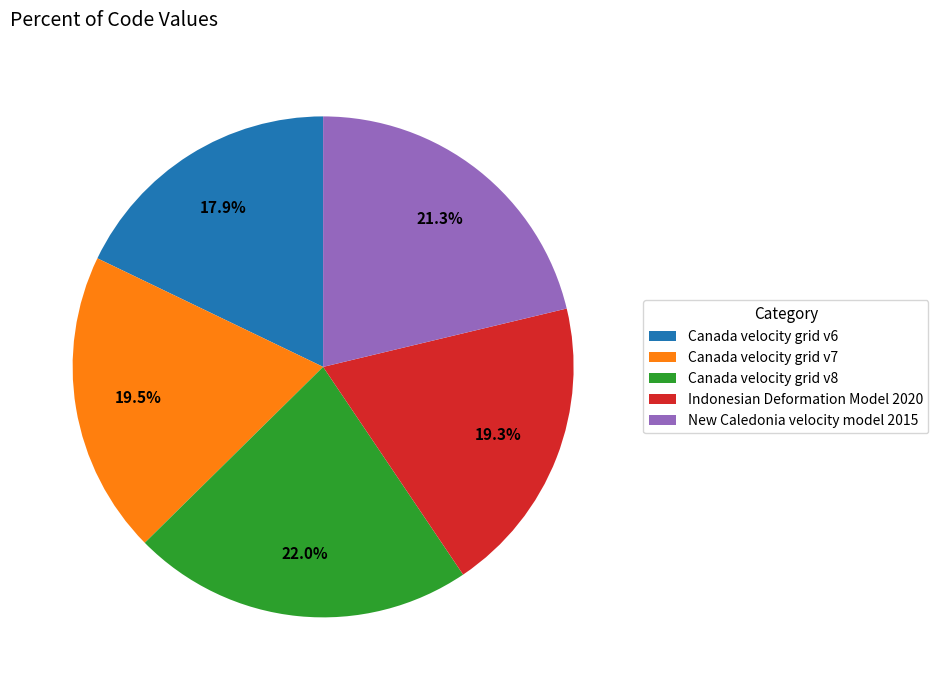

Which category has the biggest portion of the pie?

Canada velocity grid v8